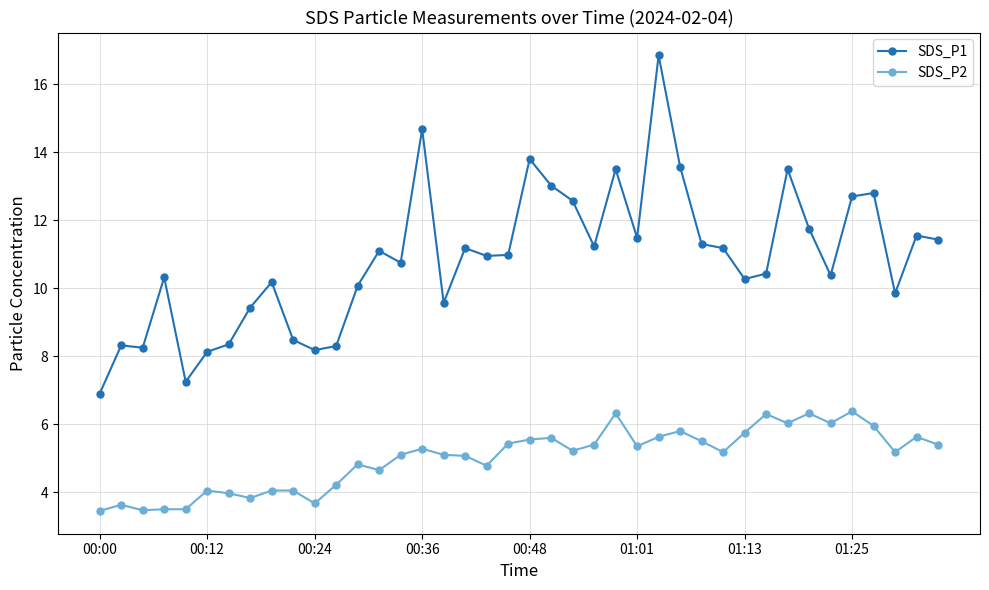

What is the average value of the SDS_P2 series?

5.0